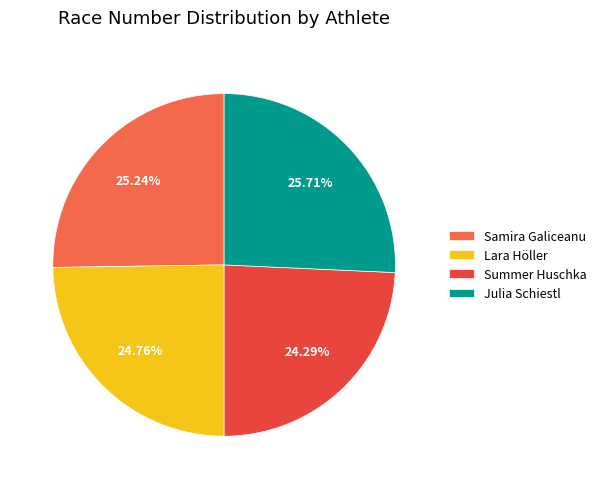

To the nearest percent, what percentage of the pie is Lara Höller?

25%